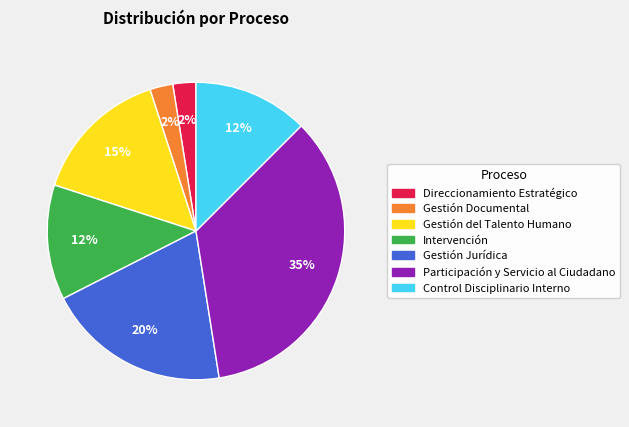

What percentage is the Gestión del Talento Humano slice, to the nearest percent?

15%